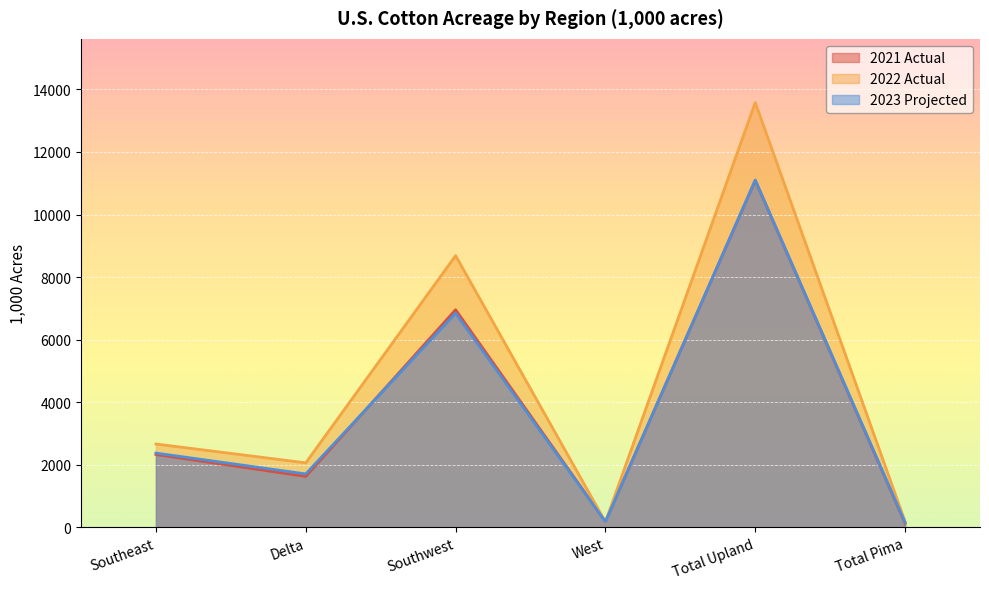

How many lines are shown in the chart?

3